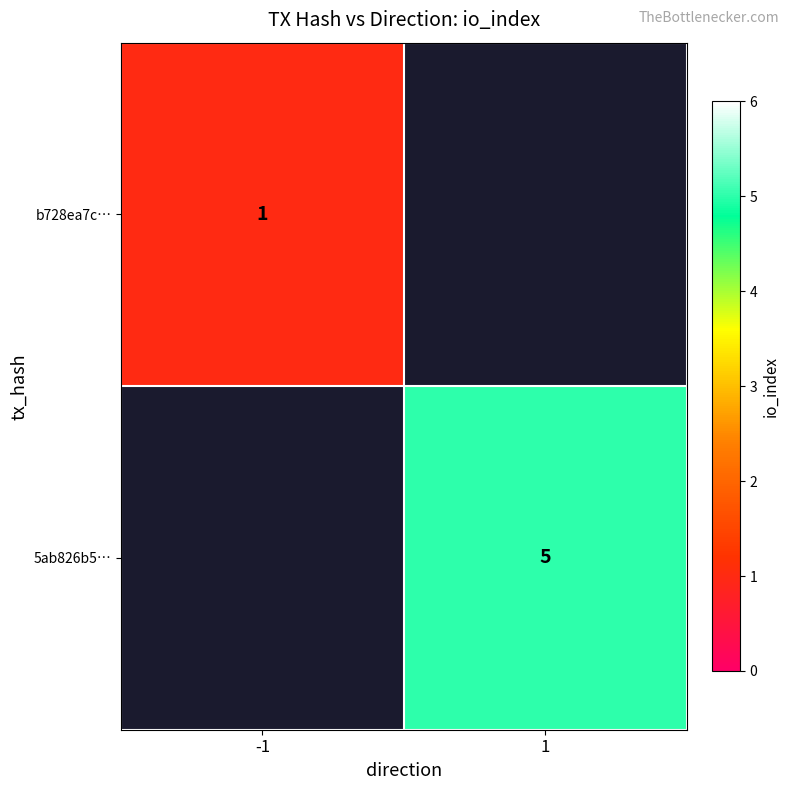

True or false: b728ea7c… has a value of 1 at -1.

True